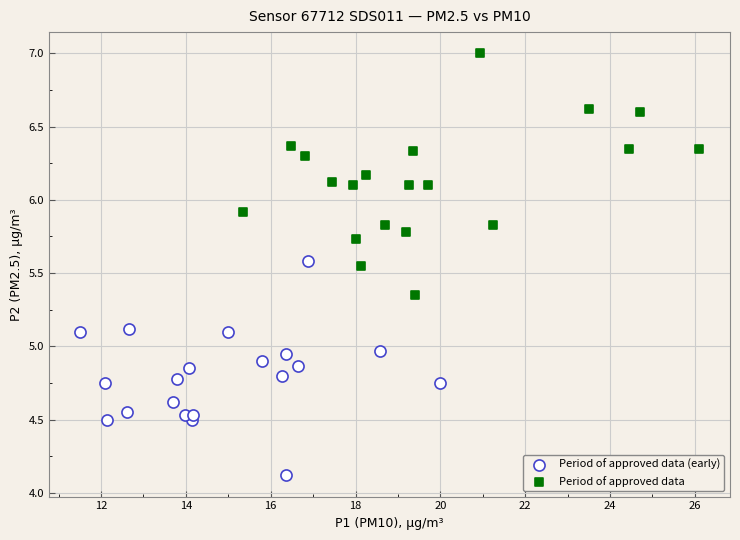

Which series reaches the minimum Y coordinate?

Period of approved data (early)